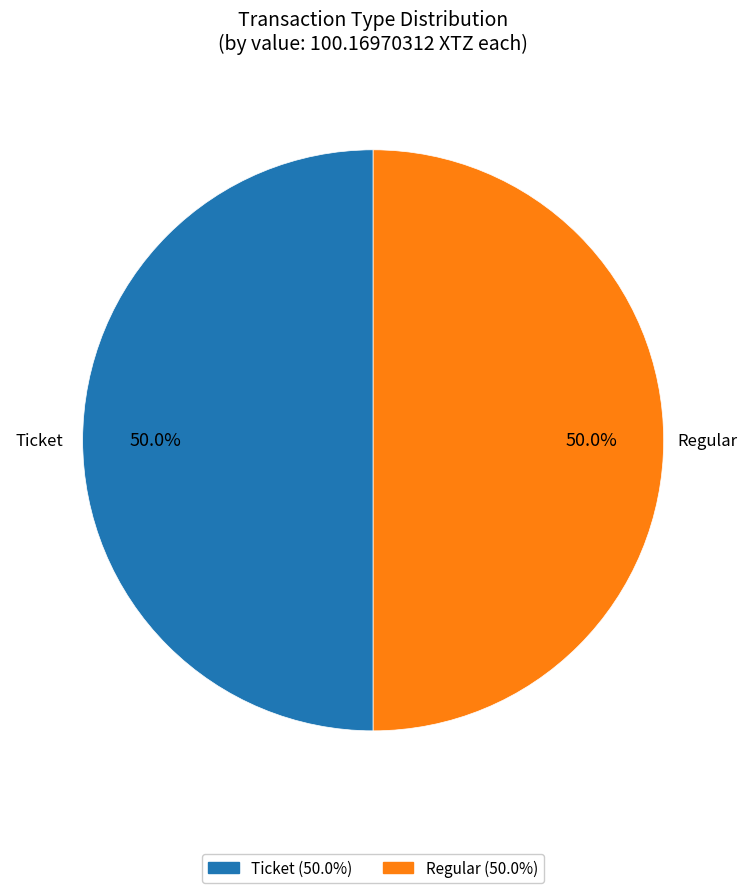

How many slices are in this pie chart?

2